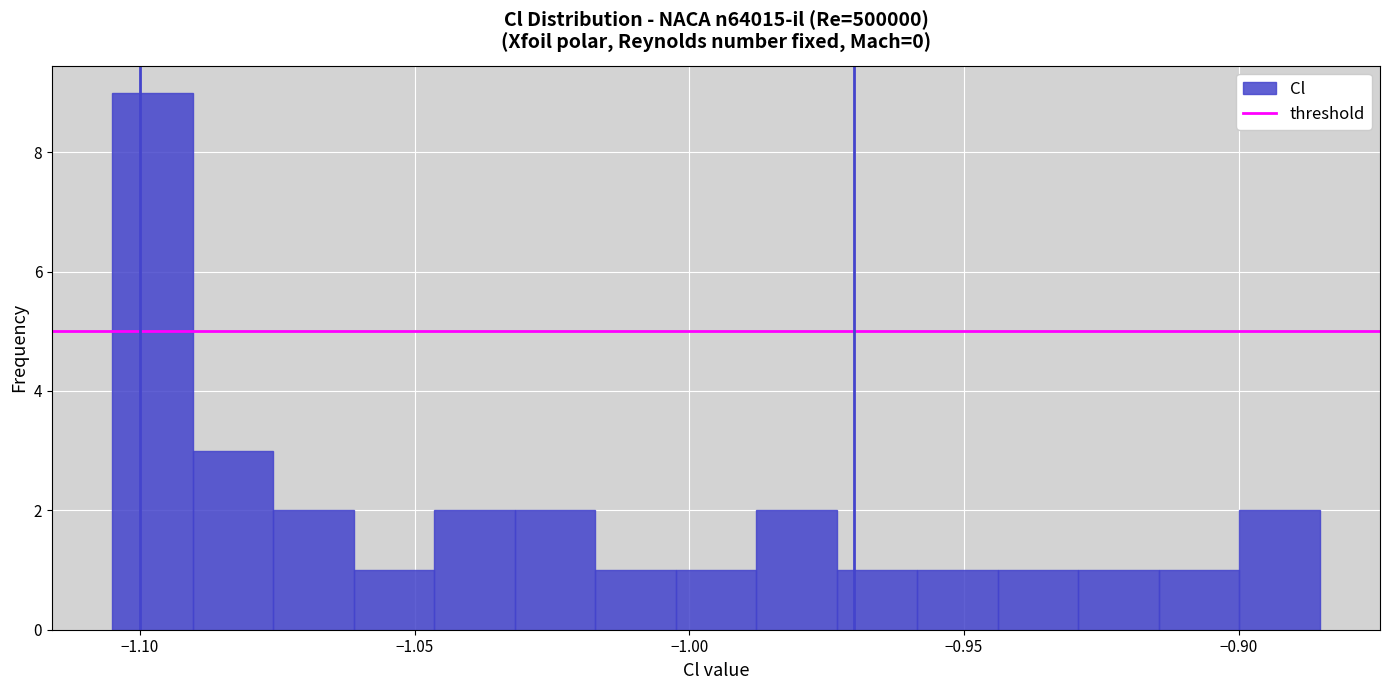

Read against the x-axis, roughly where is the centre of the tallest bar?

-1.100